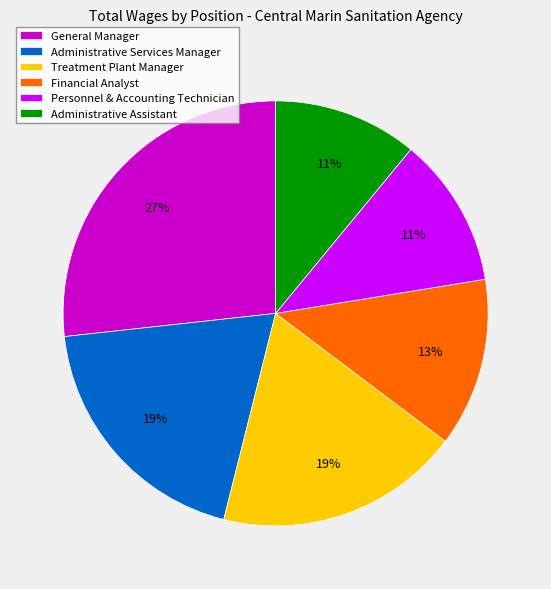

How many segments does this pie chart have?

6